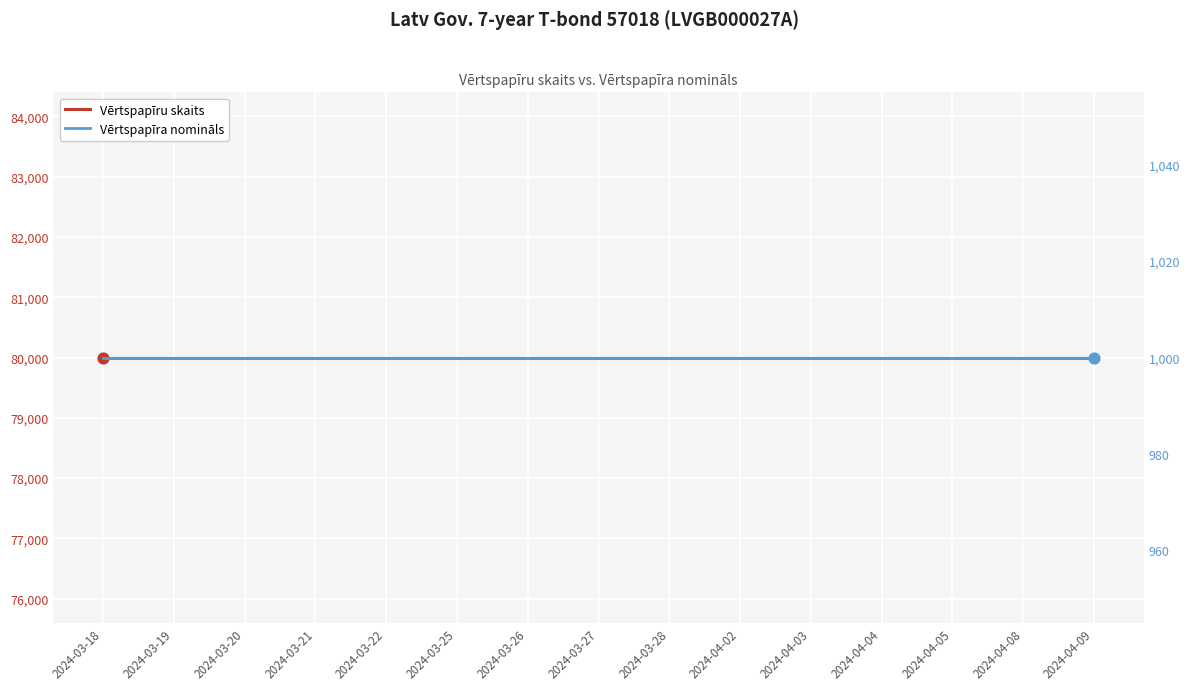

At which category is the sum across all series the highest?

2024-03-18